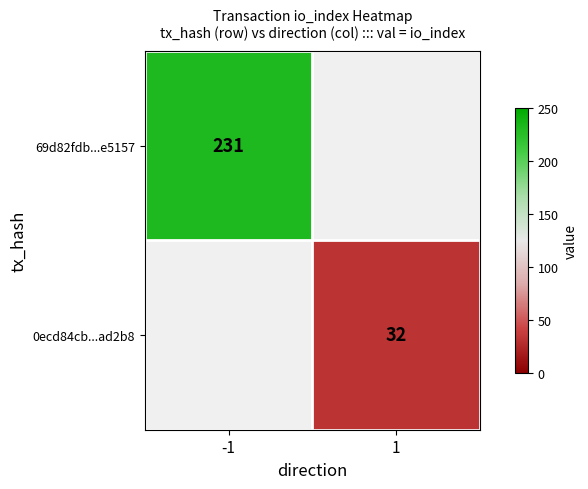

The value of 69d82fdb...e5157 at -1 is 412.7. True or false?

False